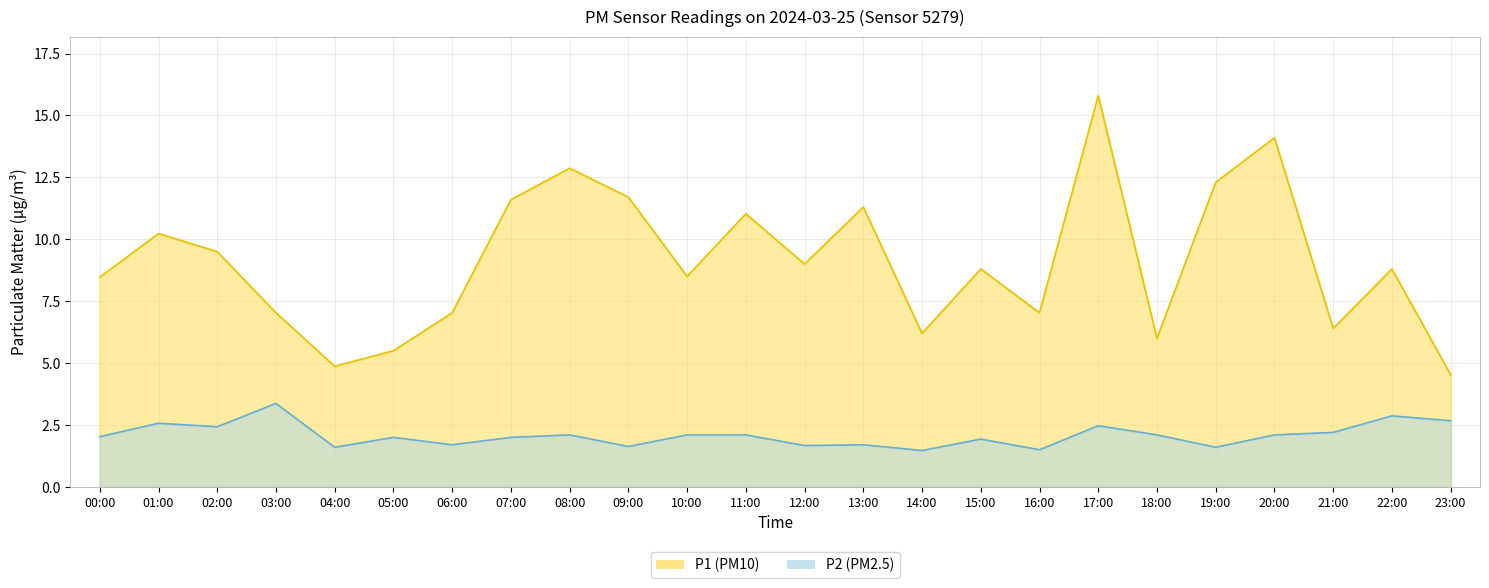

What is the total value across all series at 02:00?

11.9